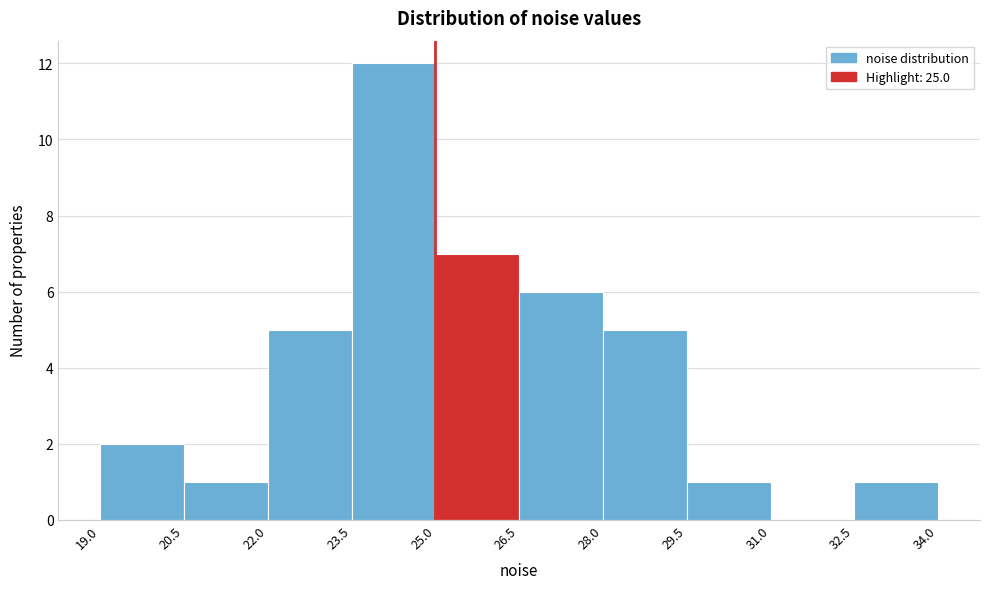

Reading left to right, transcribe this chart: for each bar, give the range it covers on the x-axis and its height. The values are not printed on the chart, so give them approximately, as read against the axis.

19.0 to 20.5: 2
20.5 to 22.0: 1
22.0 to 23.5: 5
23.5 to 25.0: 12
25.0 to 26.5: 7
26.5 to 28.0: 6
28.0 to 29.5: 5
29.5 to 31.0: 1
31.0 to 32.5: 0
32.5 to 34.0: 1